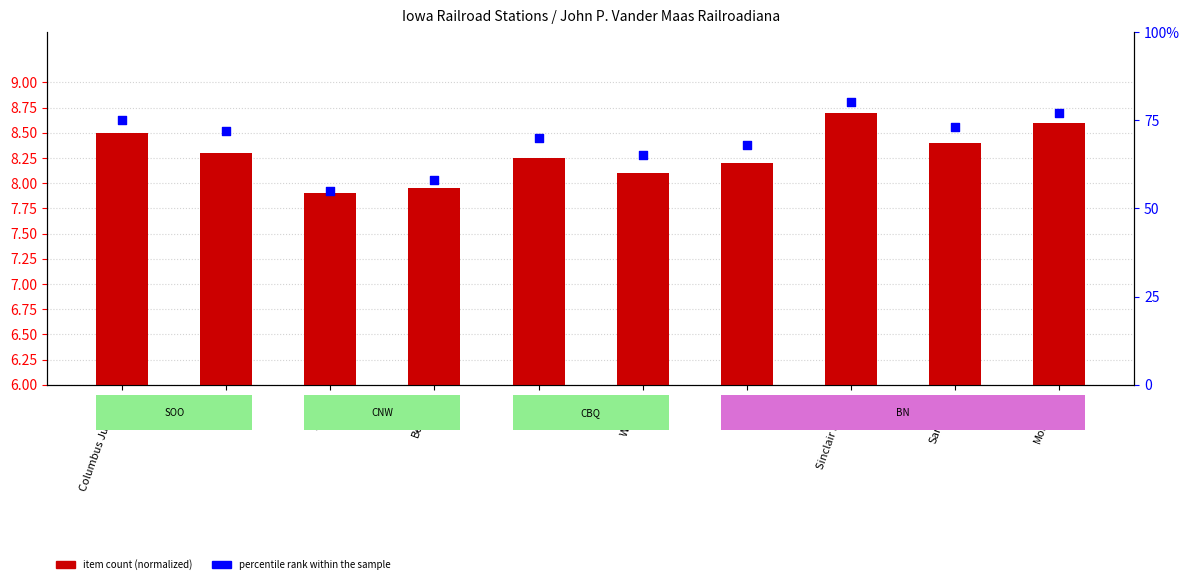

Is the value of item count (normalized) at Montrose greater than the value of percentile rank within the sample at Columbus Junction?

No